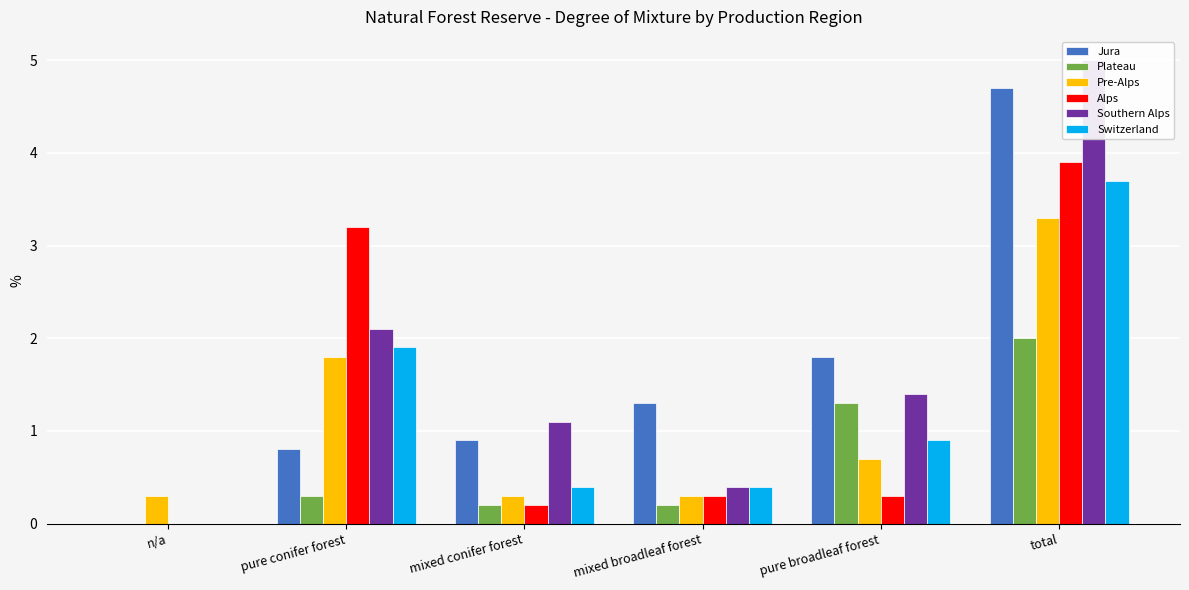

How many data points does each series have?

6